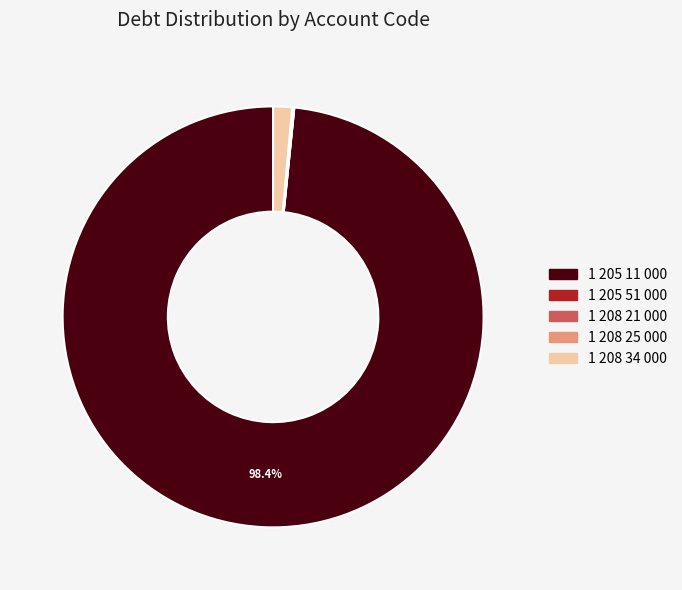

What is the largest slice in the pie chart?

1 205 11 000